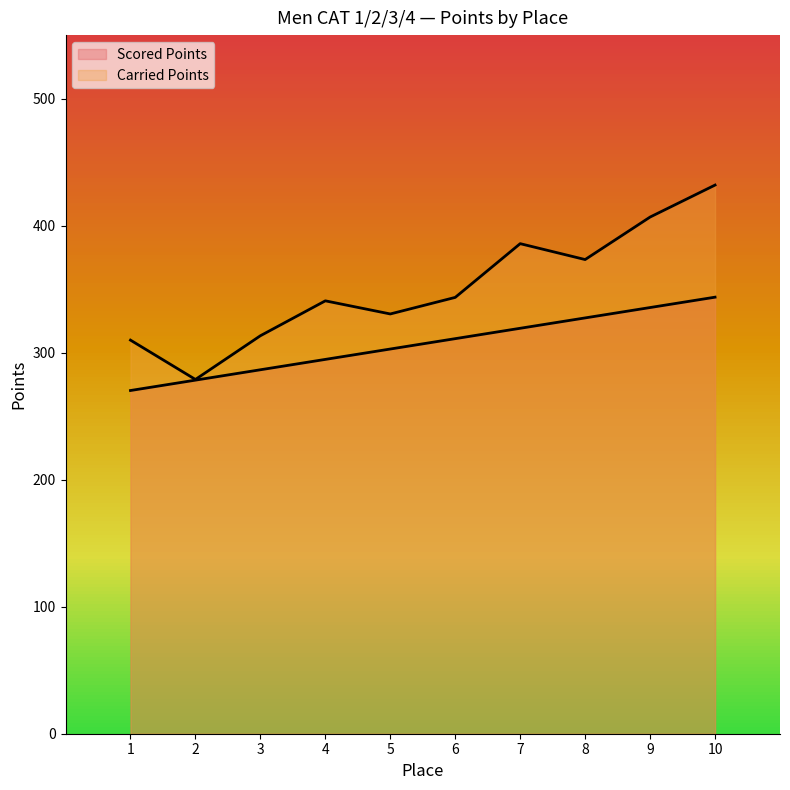

Rank the series by their average value, from lowest to highest.

Scored Points, Carried Points